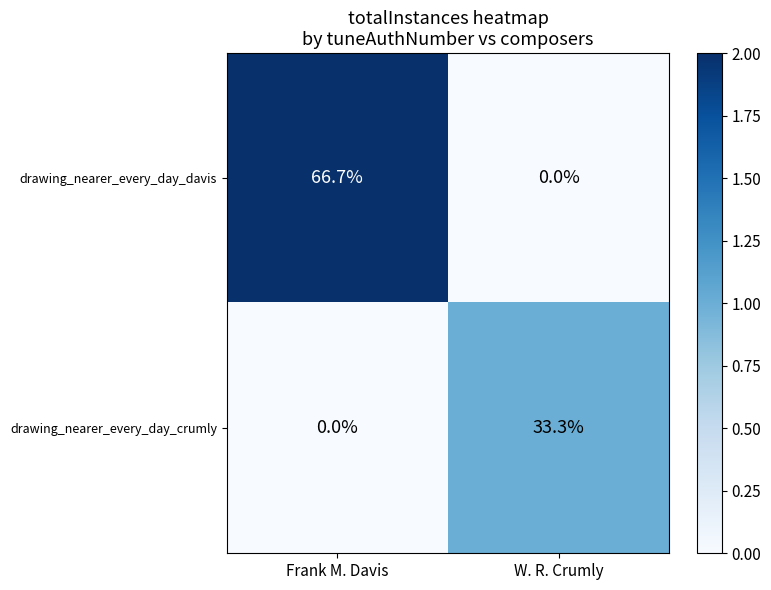

Rank the series by their average value, from highest to lowest.

drawing_nearer_every_day_davis, drawing_nearer_every_day_crumly